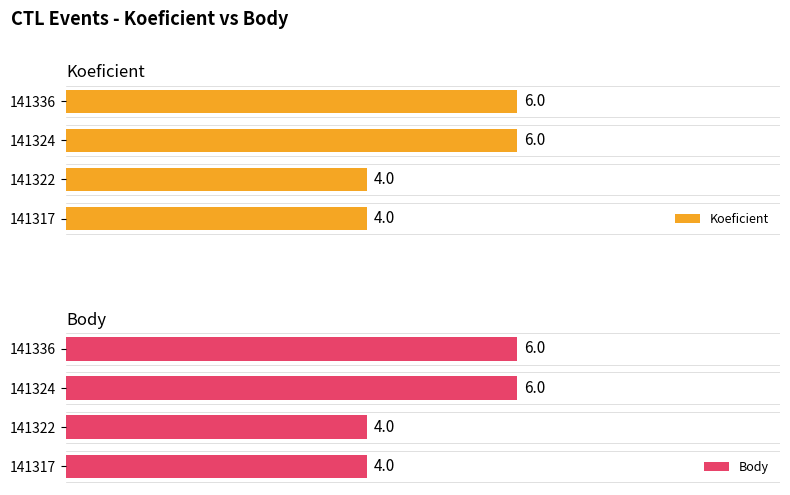

What is the sum of all Koeficient values?

20